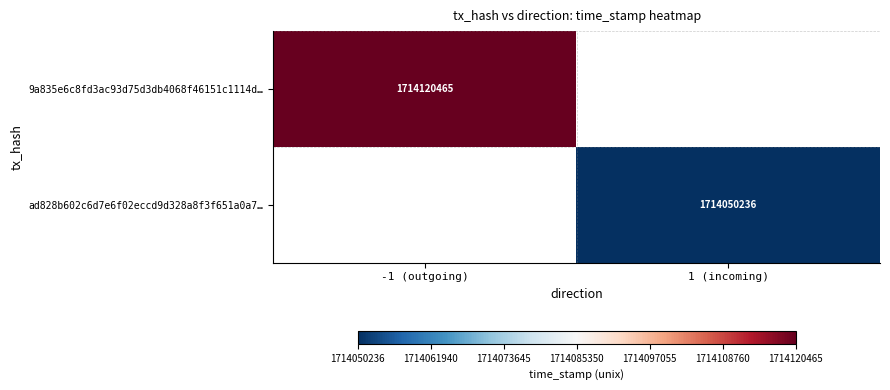

Which label corresponds to the largest value in the chart?

-1 (outgoing)